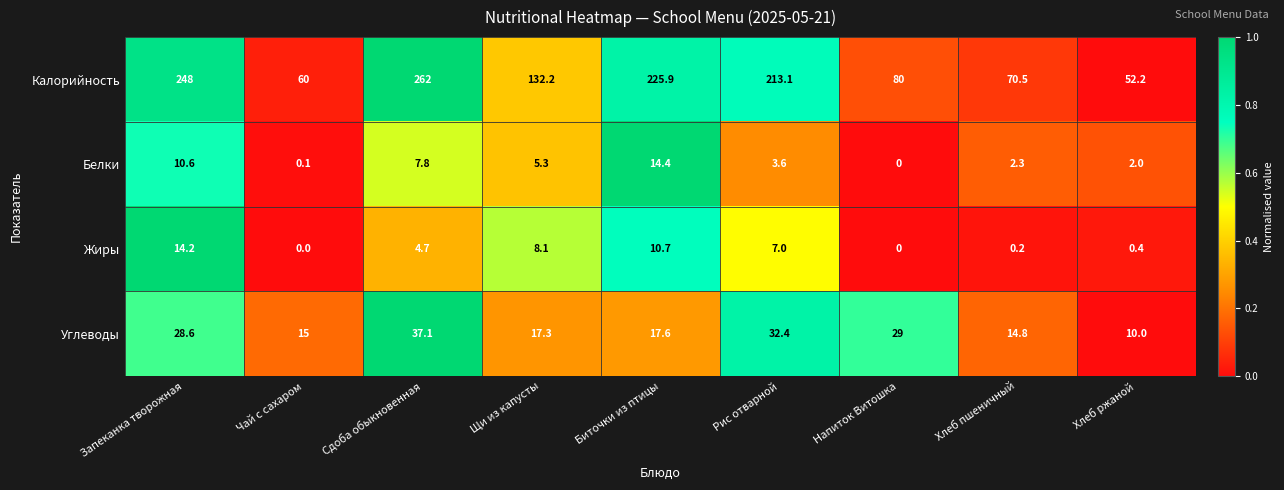

Where does the Жиры series first go above 4?

Запеканка творожная